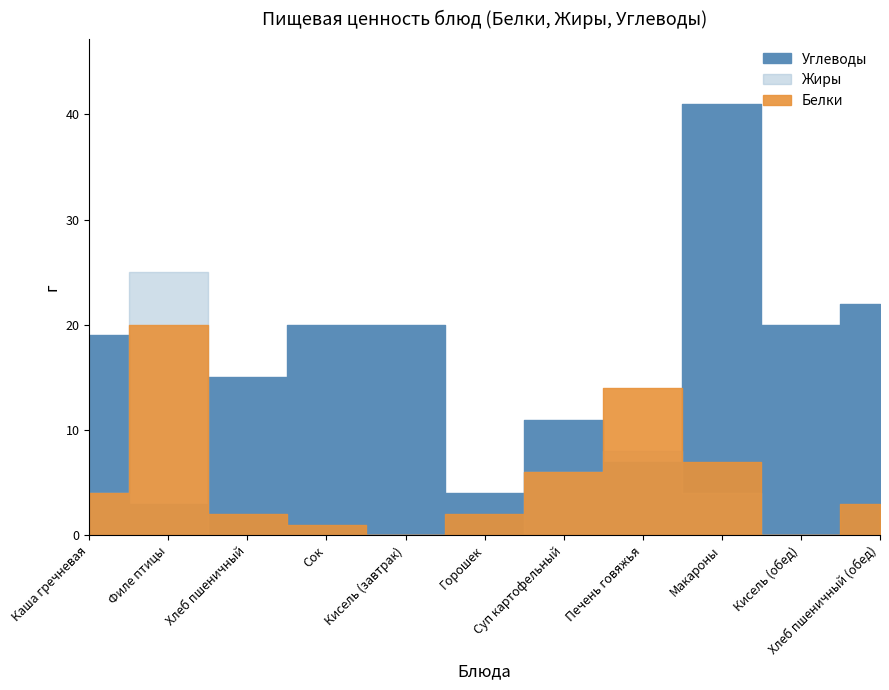

Where is Жиры nearest to the value 12?

Печень говяжья